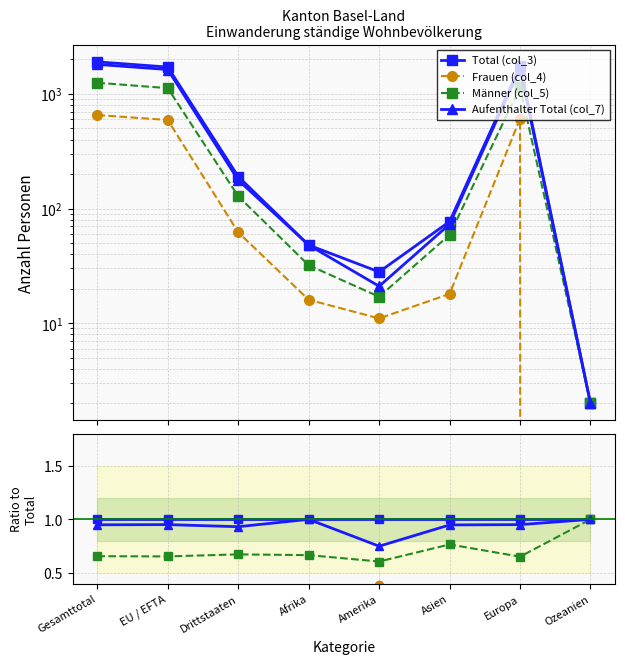

True or false: Total (col_3) has a value of 1.0 at Asien.

True